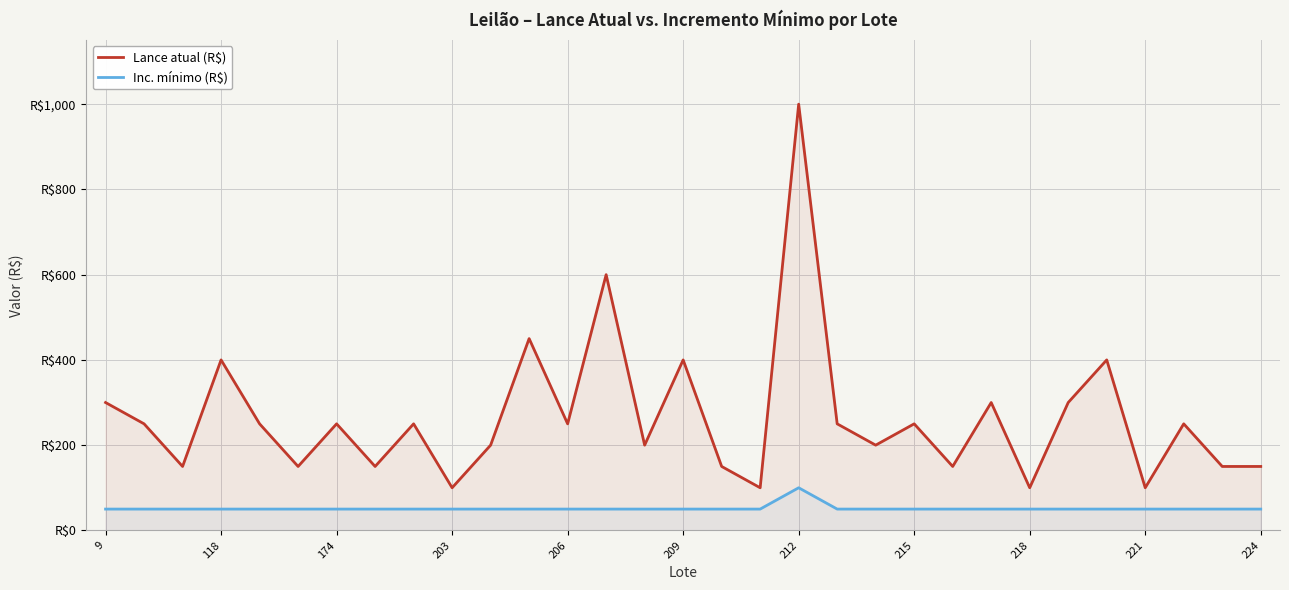

What is the maximum value shown in the chart?

1000